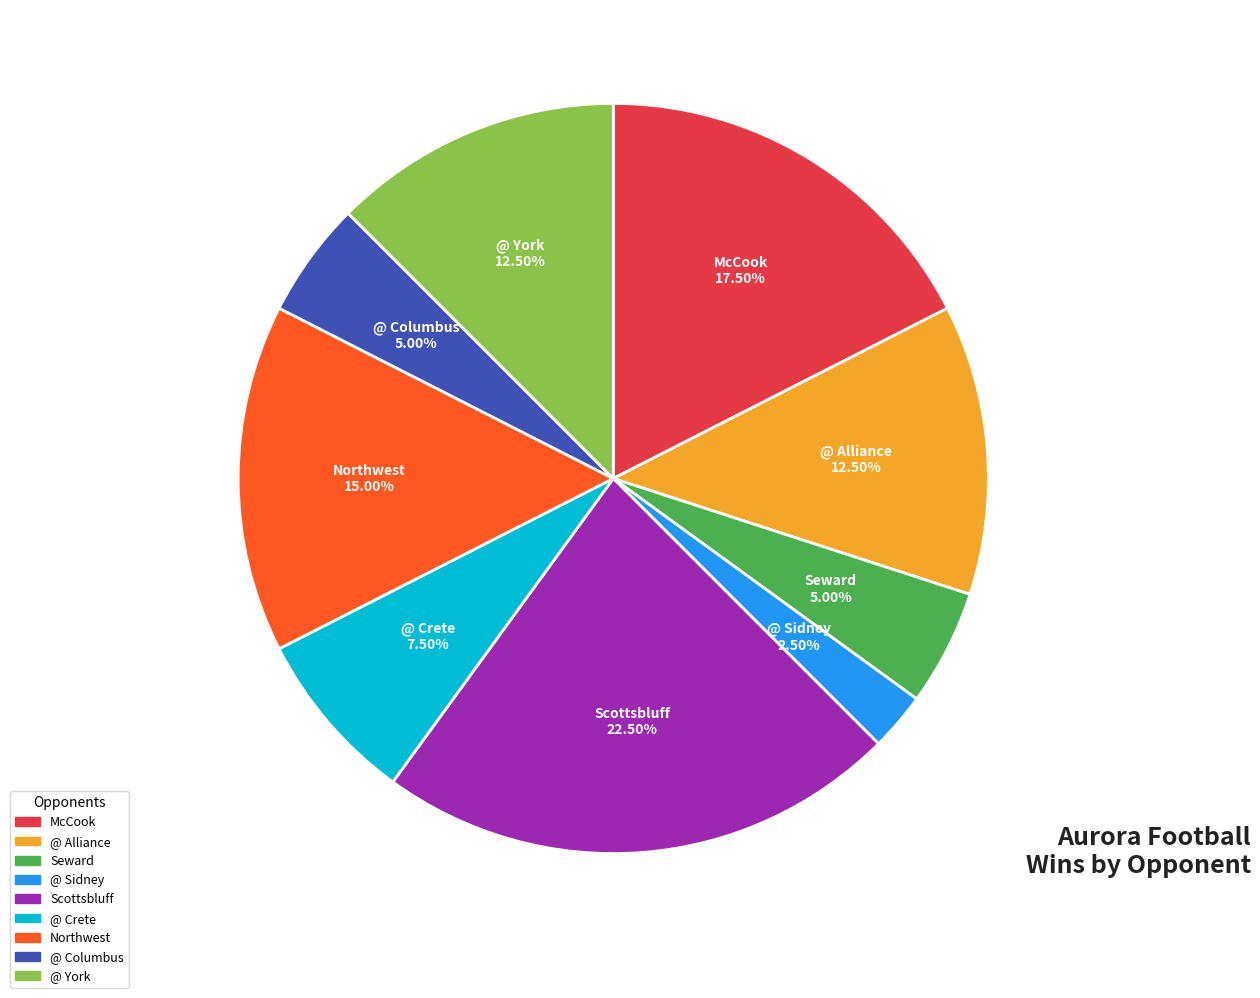

Is there a majority slice in this chart?

No